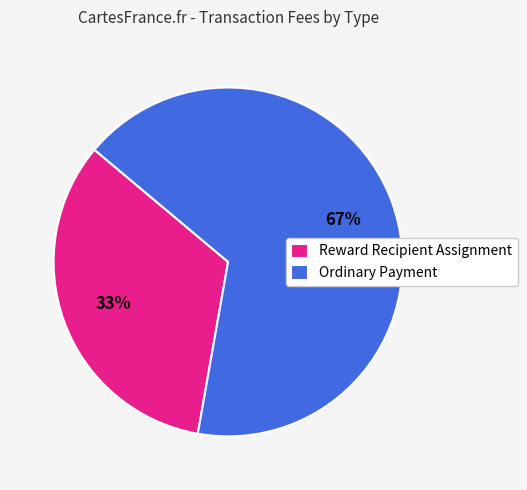

To the nearest percent, what is the average slice percentage?

50%